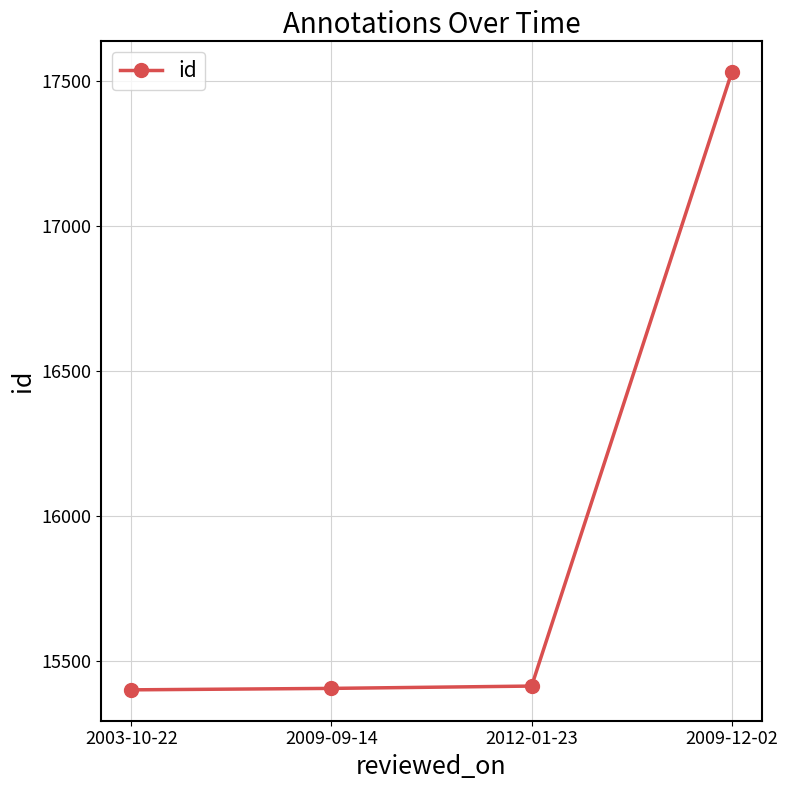

Which category has the highest value across all series?

2009-12-02